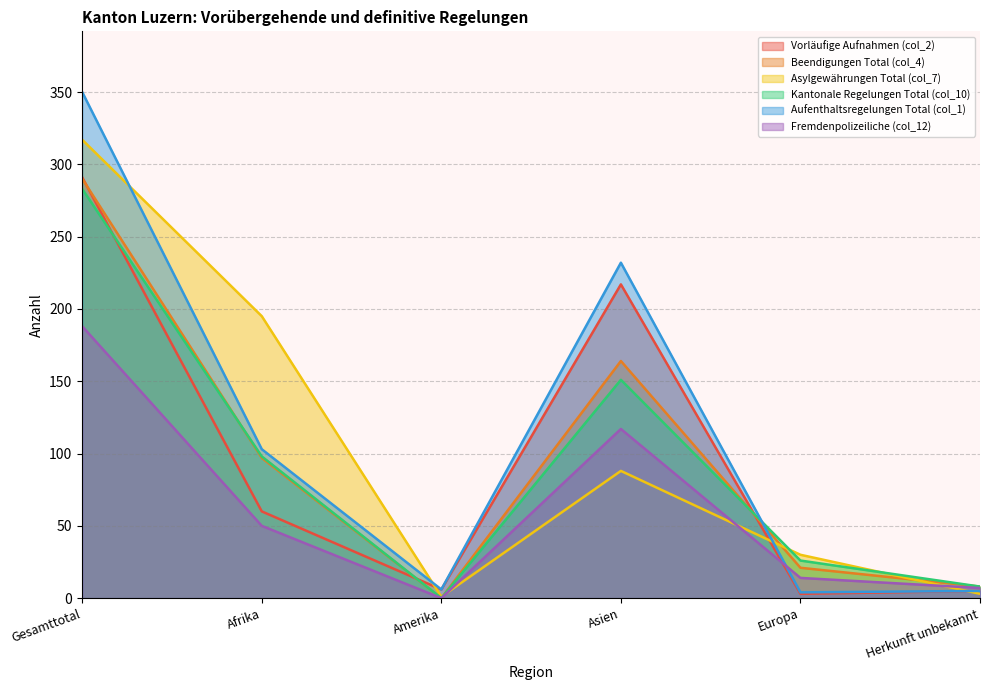

Reading right to left, list all the values displayed in this chart.

Vorläufige Aufnahmen (col_2): 5	3	217	6	60	291
Beendigungen Total (col_4): 8	21	164	0	97	290
Asylgewährungen Total (col_7): 3	30	88	1	195	317
Kantonale Regelungen Total (col_10): 8	26	151	0	98	283
Aufenthaltsregelungen Total (col_1): 5	4	232	6	103	350
Fremdenpolizeiliche (col_12): 7	14	117	0	50	188